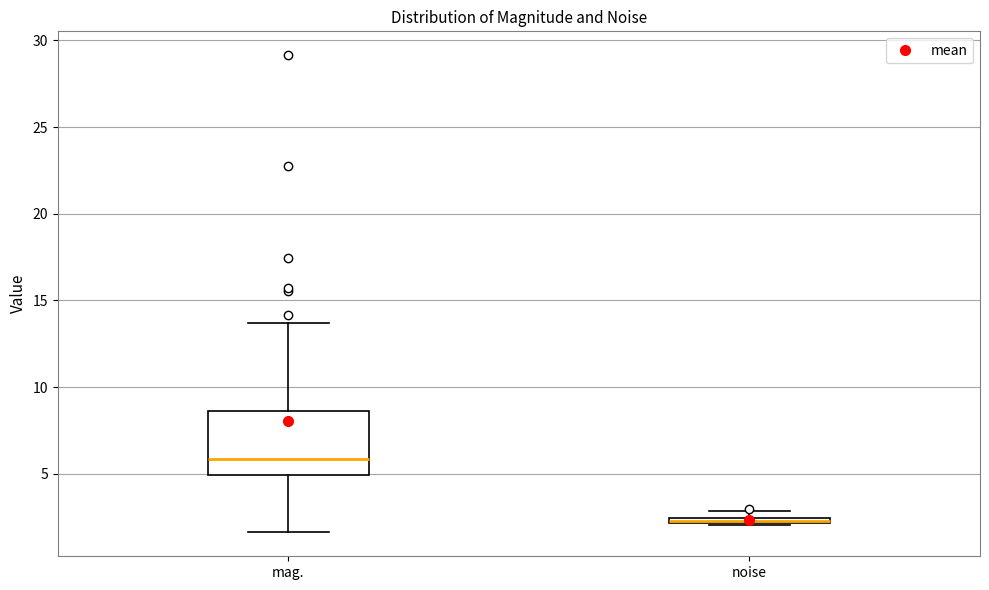

Which box is the tallest, from its lower edge to its upper edge?

mag.